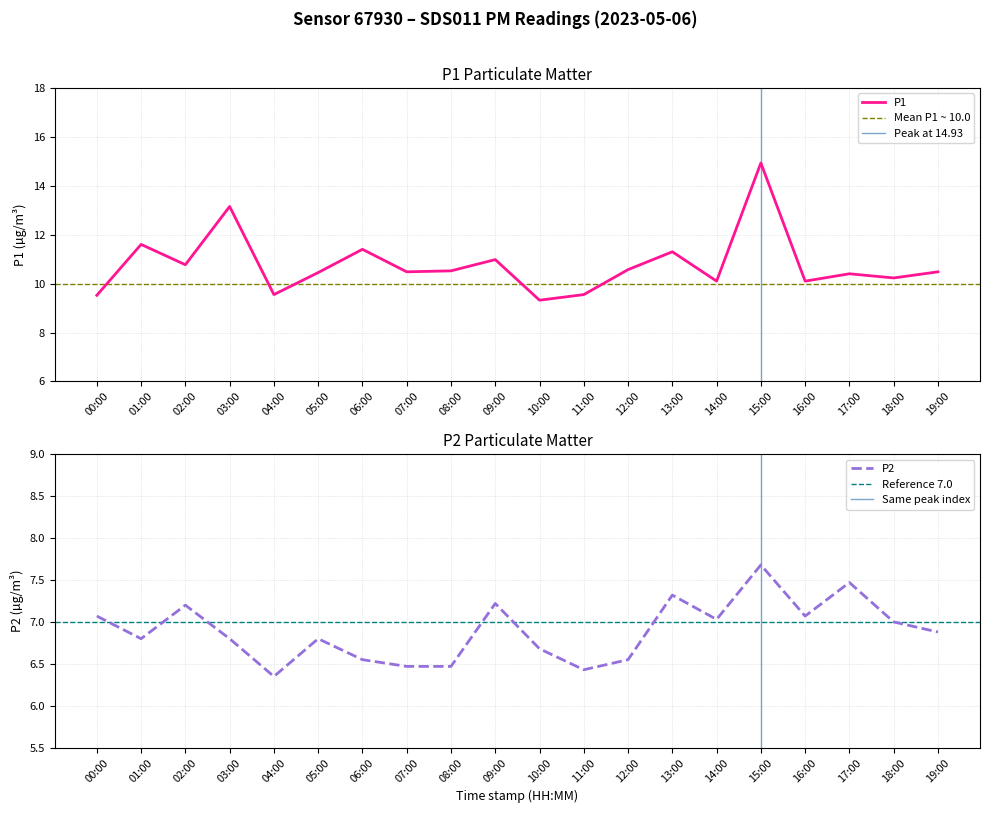

How many lines are shown in the chart?

2